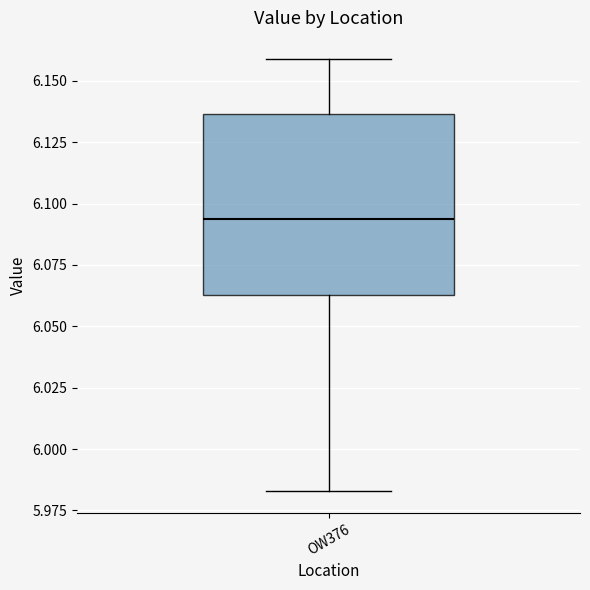

Read this box plot against the y-axis: the position of the median line, the range covered by the box, and the ends of both whiskers. The values are not printed on the chart, so give them approximately, as read against the axis.

median 6.095, box 6.065 to 6.135, whiskers 5.985 to 6.160